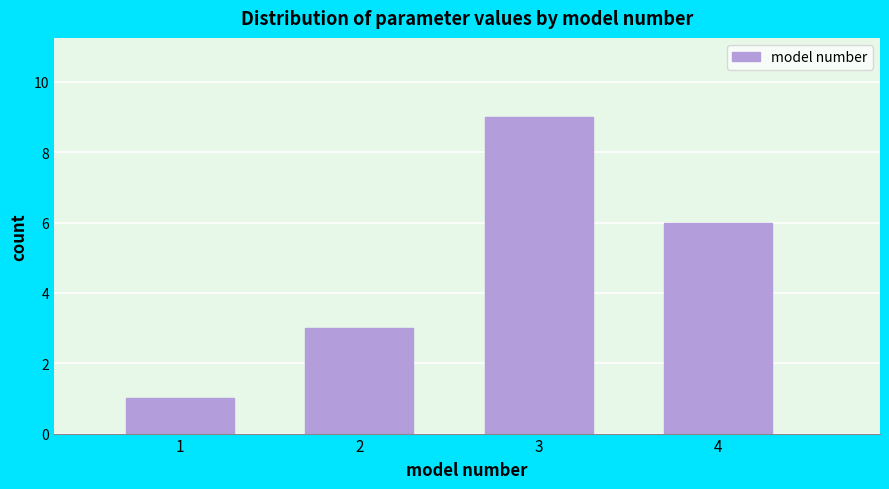

Reading left to right, list all the values displayed in this chart.

1	3	9	6